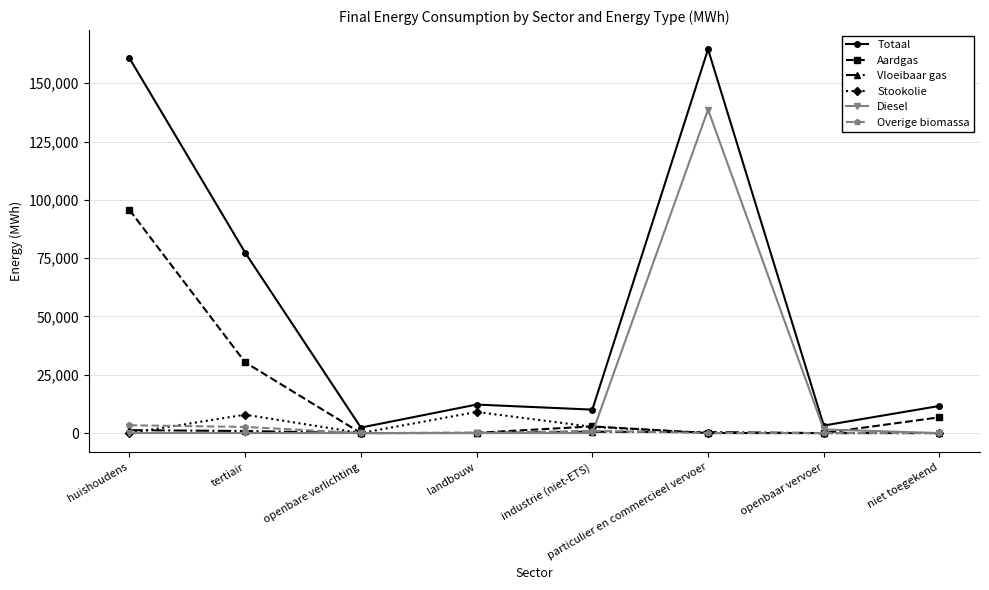

What is the difference between the Overige biomassa values at niet toegekend and tertiair?

2631.9